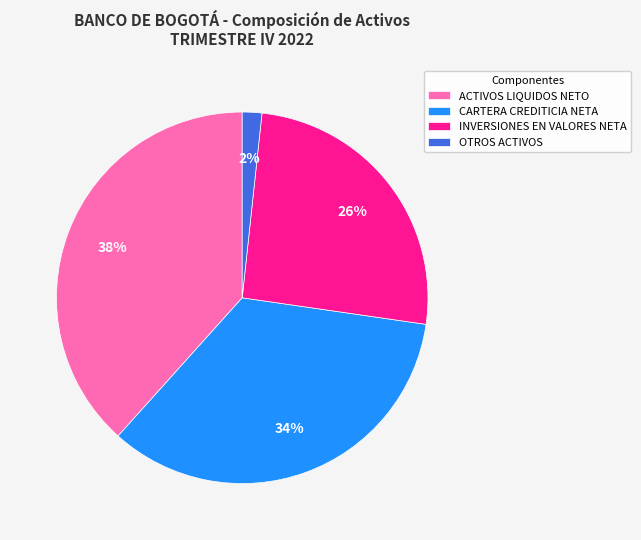

Rank the categories by value from highest to lowest.

ACTIVOS LIQUIDOS NETO, CARTERA CREDITICIA NETA, INVERSIONES EN VALORES NETA, OTROS ACTIVOS